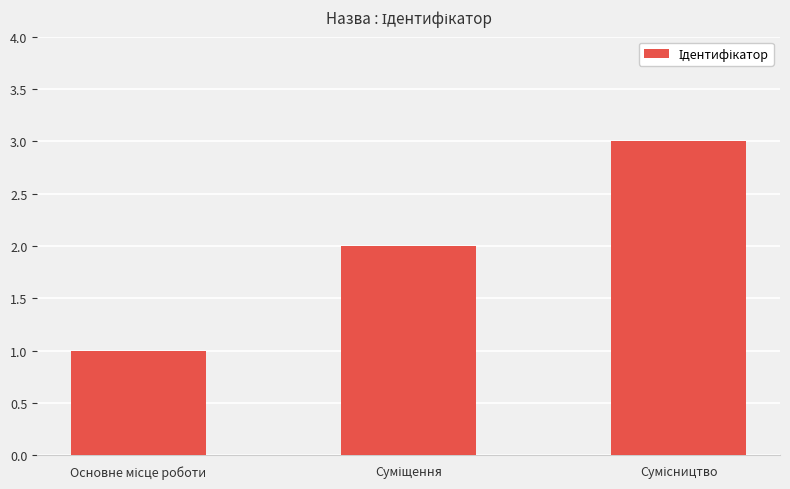

What is the sum of all values?

6